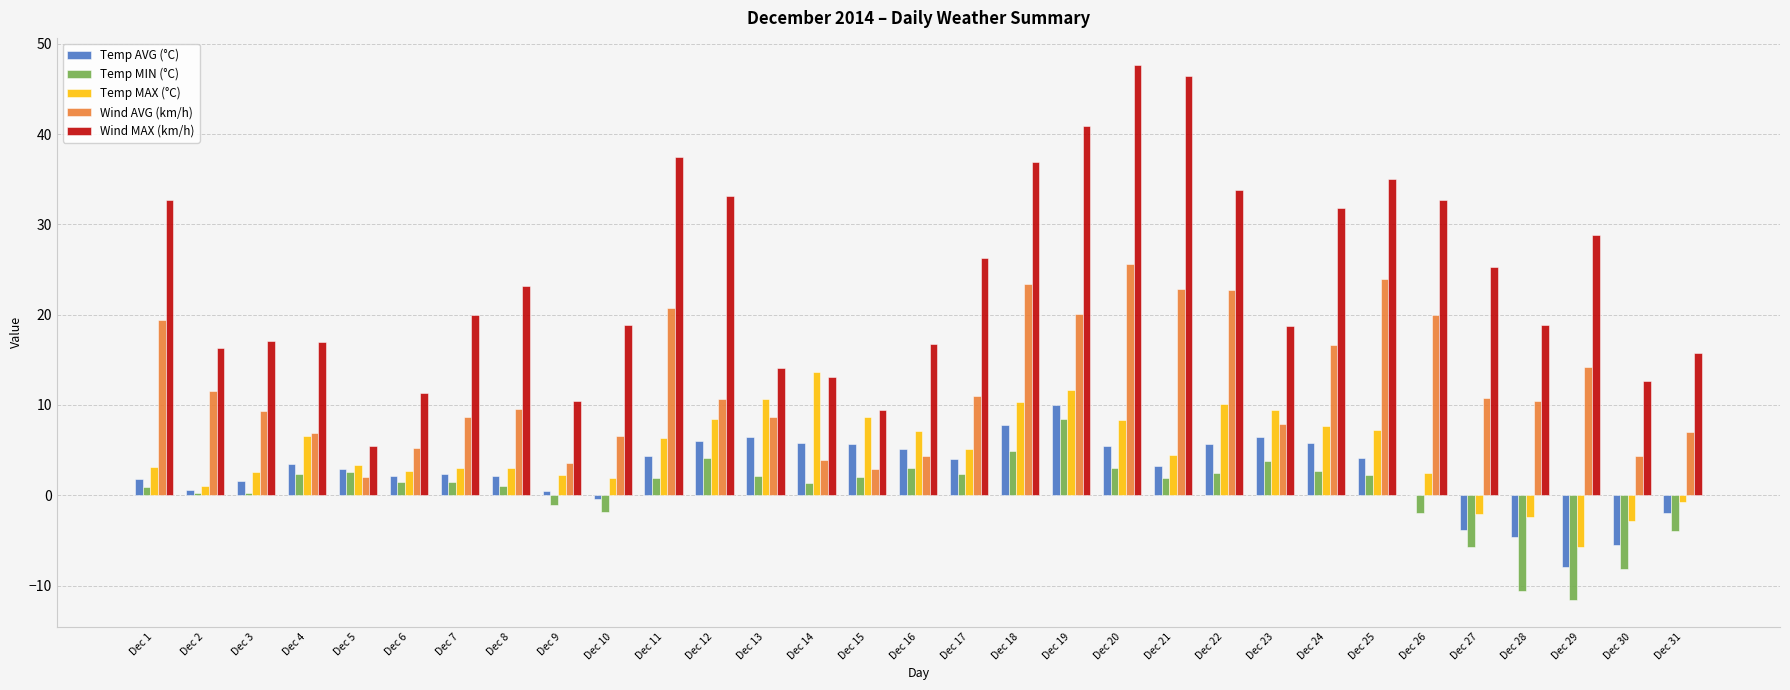

How many groups of bars are there?

31